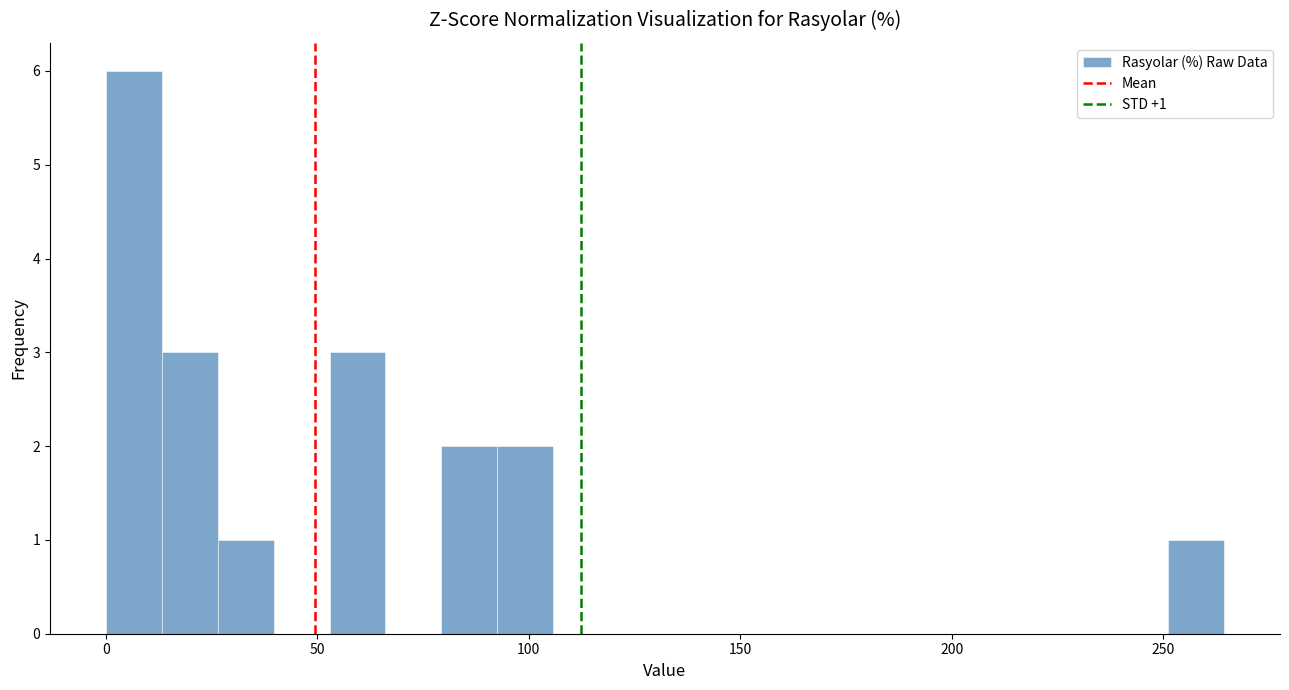

Around what value on the x-axis is the tallest bar? Give the approximate position of its centre, as read against the axis.

5